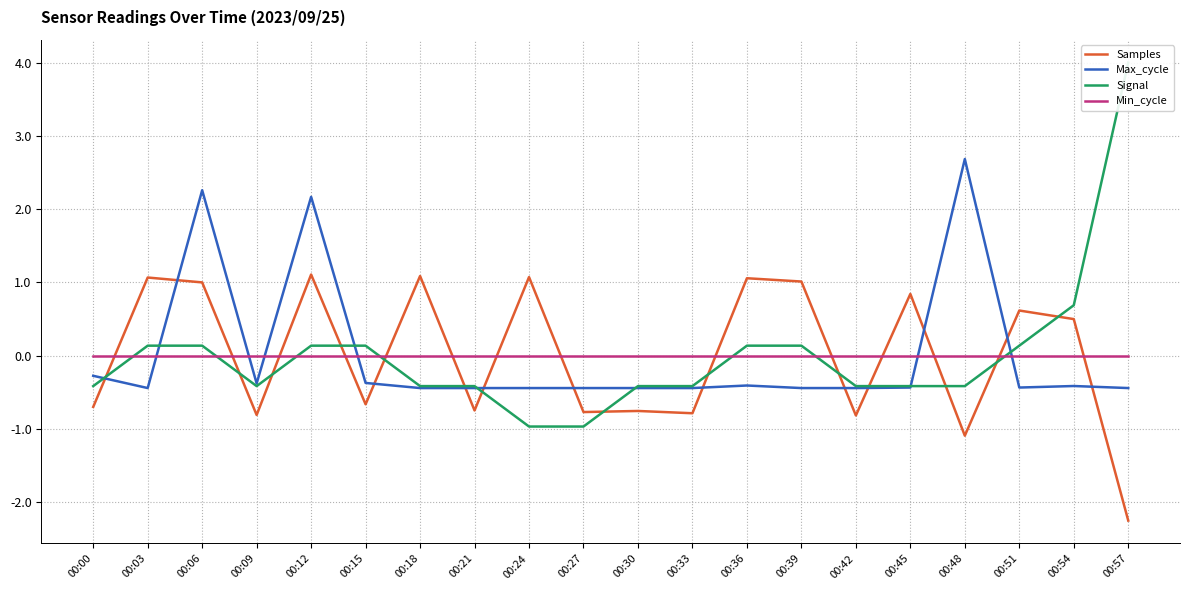

Reading right to left, list all the values displayed in this chart.

Samples: -2.2	0.5	0.6	-1.1	0.8	-0.8	1.0	1.1	-0.8	-0.8	-0.8	1.1	-0.7	1.1	-0.7	1.1	-0.8	1.0	1.1	-0.7
Max_cycle: -0.4	-0.4	-0.4	2.7	-0.4	-0.4	-0.4	-0.4	-0.4	-0.4	-0.4	-0.4	-0.4	-0.4	-0.4	2.2	-0.4	2.3	-0.4	-0.3
Signal: 4.0	0.7	0.1	-0.4	-0.4	-0.4	0.1	0.1	-0.4	-0.4	-1.0	-1.0	-0.4	-0.4	0.1	0.1	-0.4	0.1	0.1	-0.4
Min_cycle: 0.0	0.0	0.0	0.0	0.0	0.0	0.0	0.0	0.0	0.0	0.0	0.0	0.0	0.0	0.0	0.0	0.0	0.0	0.0	0.0